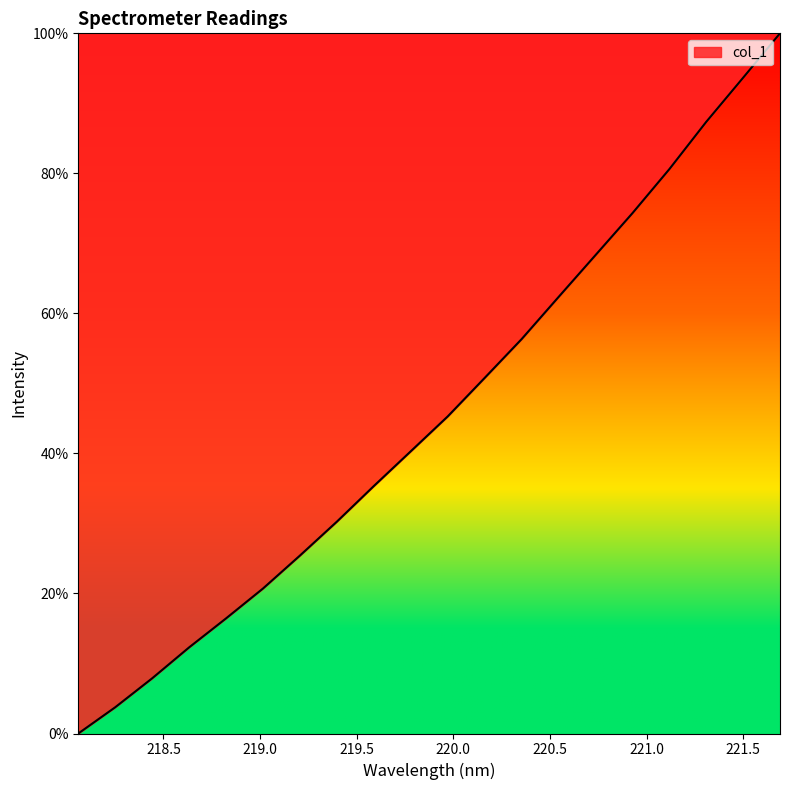

What is the maximum value shown in the chart?

100.0